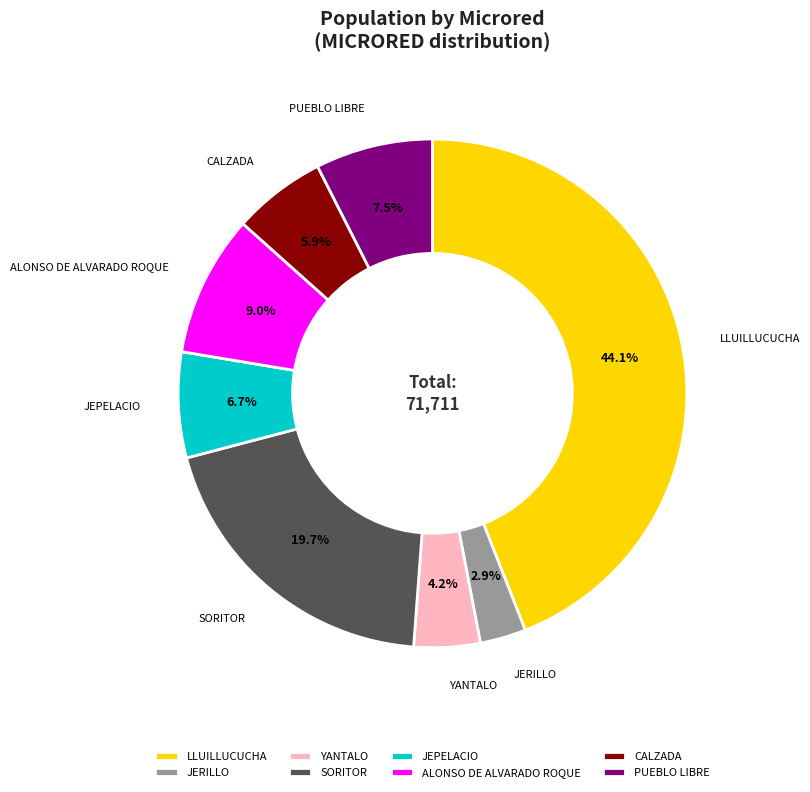

Rank the categories by value from lowest to highest.

JERILLO, YANTALO, CALZADA, JEPELACIO, PUEBLO LIBRE, ALONSO DE ALVARADO ROQUE, SORITOR, LLUILLUCUCHA